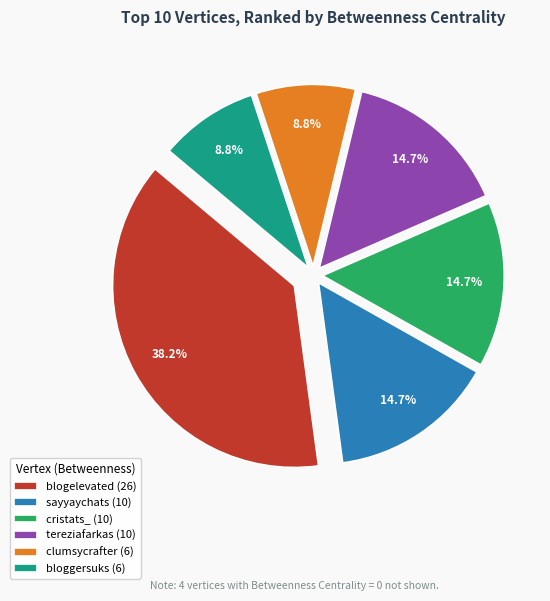

Which slice is the largest?

blogelevated (26)